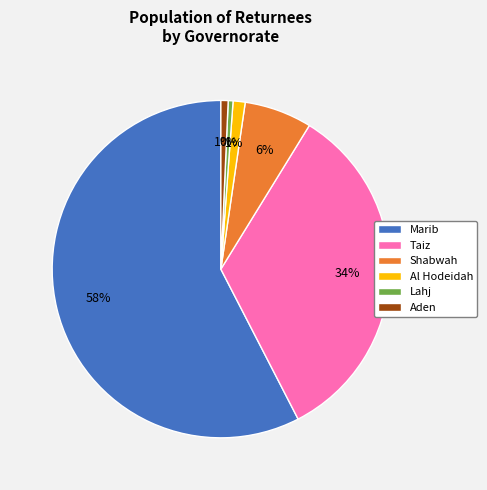

Combined, do Shabwah and Marib account for over 50%?

Yes